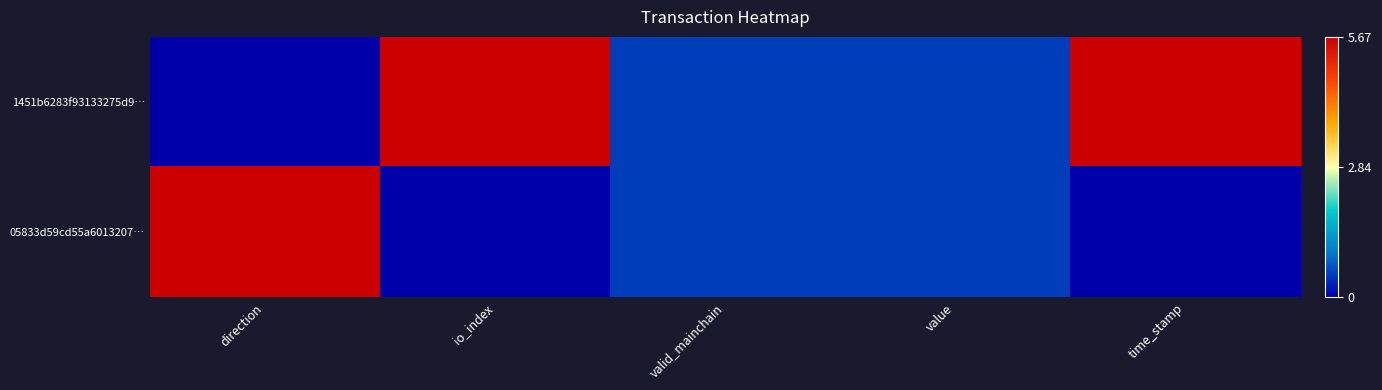

Reading left to right, list all the values displayed in this chart.

1451b6283f93133275d9…: direction=0.0	io_index=5.7	valid_mainchain=0.5	value=0.5	time_stamp=5.7
05833d59cd55a6013207…: direction=5.7	io_index=0.0	valid_mainchain=0.5	value=0.5	time_stamp=0.0